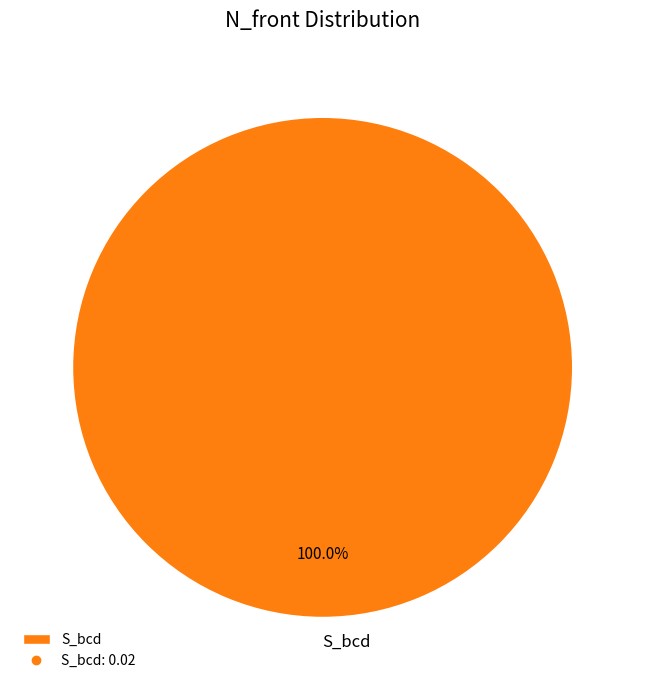

What percentage is the S_bcd slice, to the nearest percent?

100%